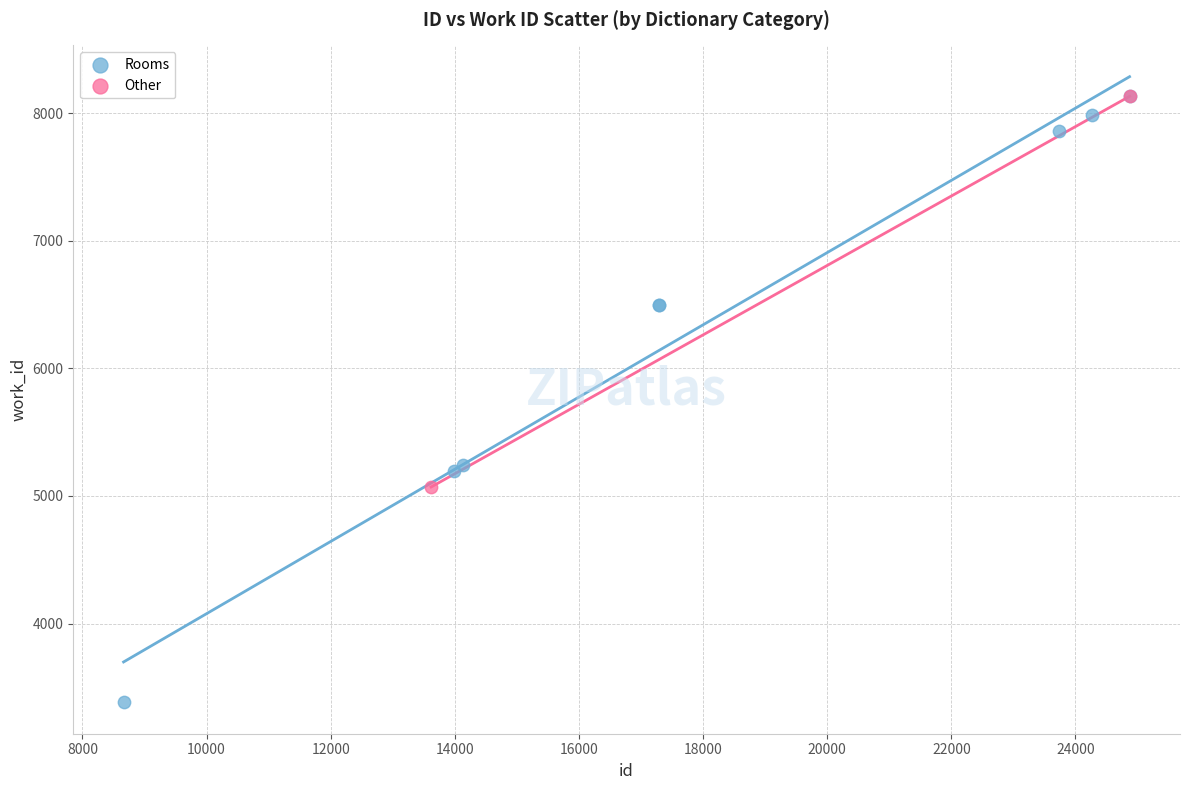

What are all the series names shown in the legend?

Rooms, Other